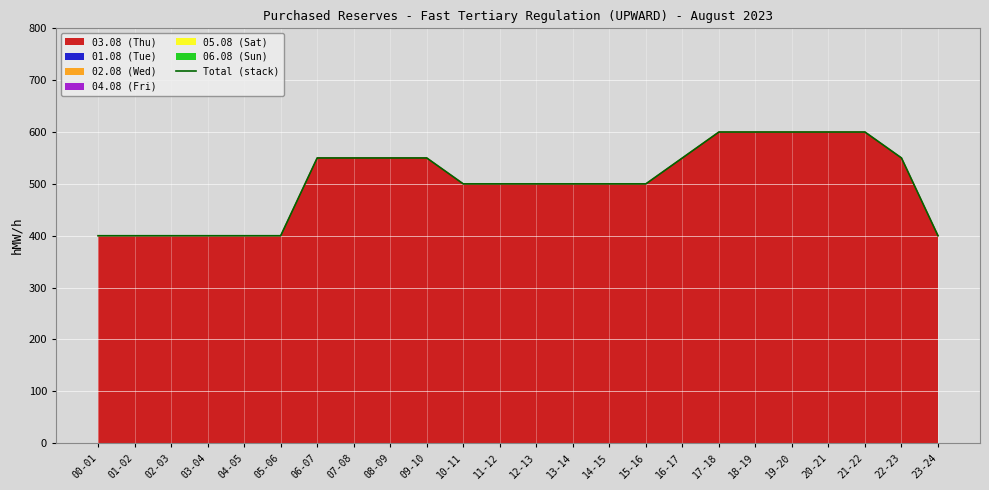

List the labels in order of value, largest first.

17-18, 18-19, 19-20, 20-21, 21-22, 06-07, 07-08, 08-09, 09-10, 16-17, 22-23, 10-11, 11-12, 12-13, 13-14, 14-15, 15-16, 00-01, 01-02, 02-03, 03-04, 04-05, 05-06, 23-24